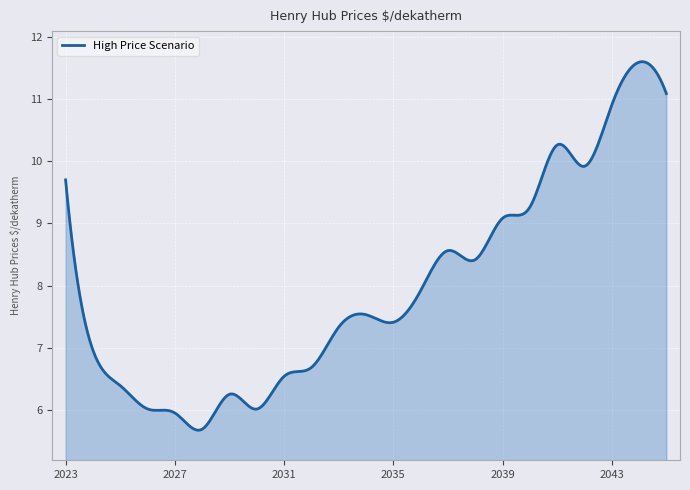

What is the difference between the maximum and minimum values?

5.9